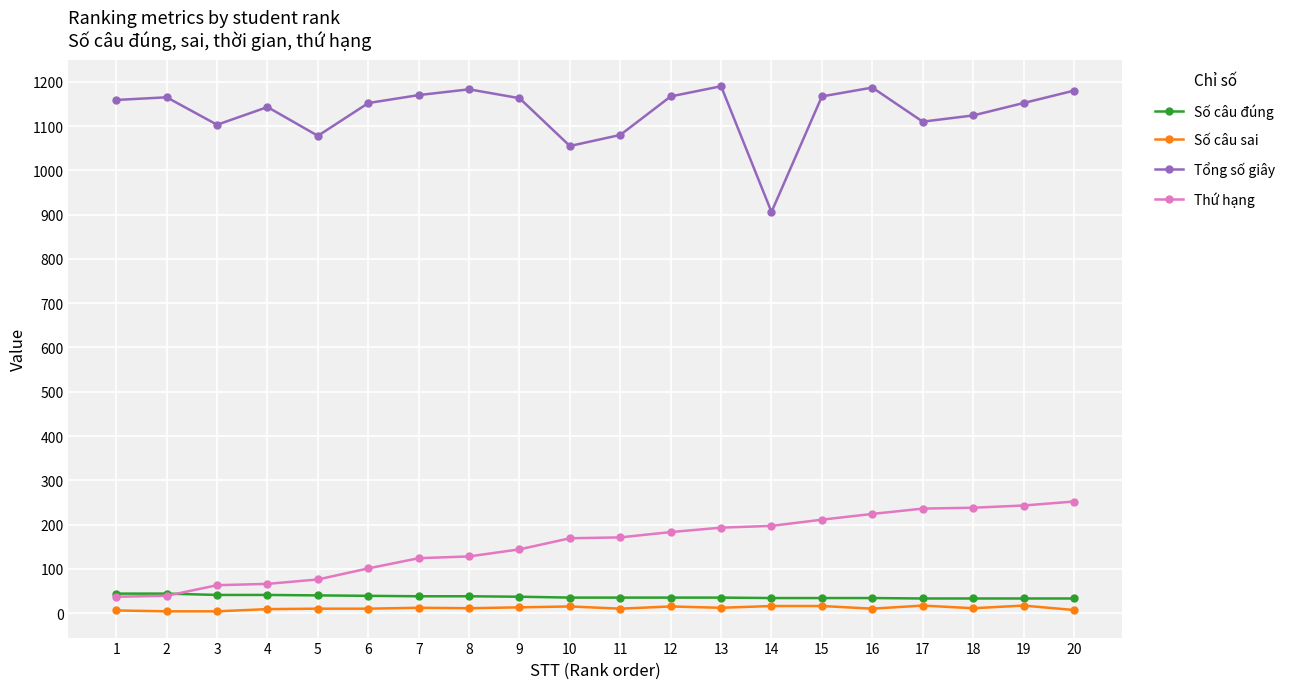

The value of Thứ hạng at 9 is 144. True or false?

True